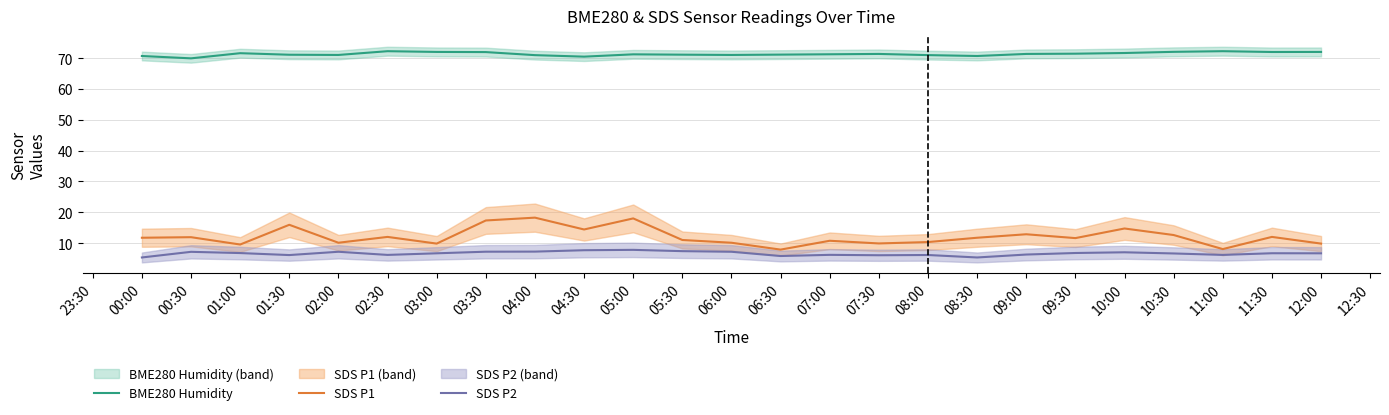

Is the value of BME280 Humidity at 01:00 greater than the value of SDS P2 at 05:00?

Yes